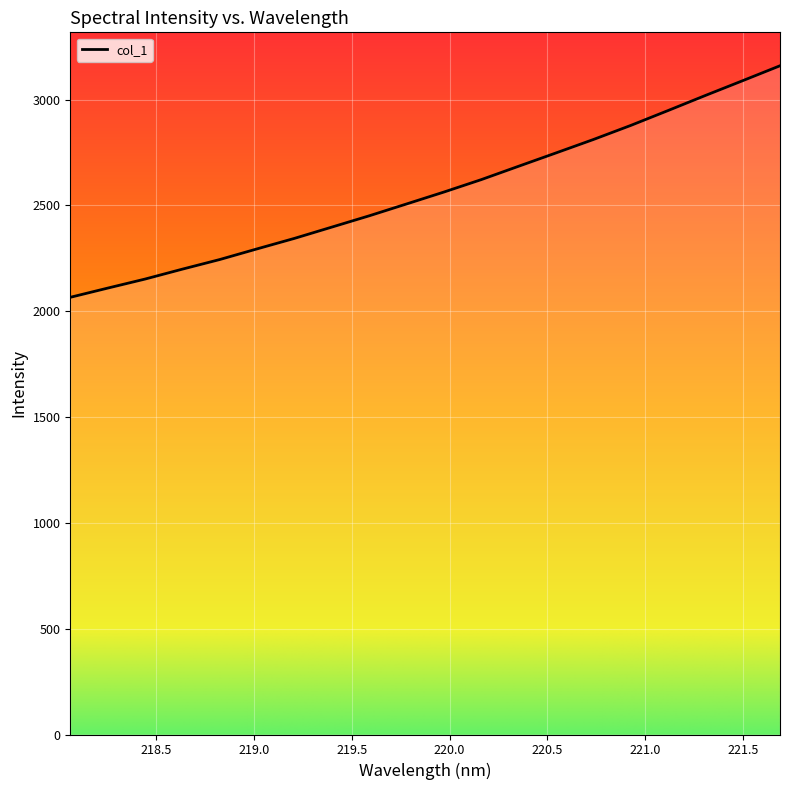

What is the difference between the maximum and minimum values?

1094.1